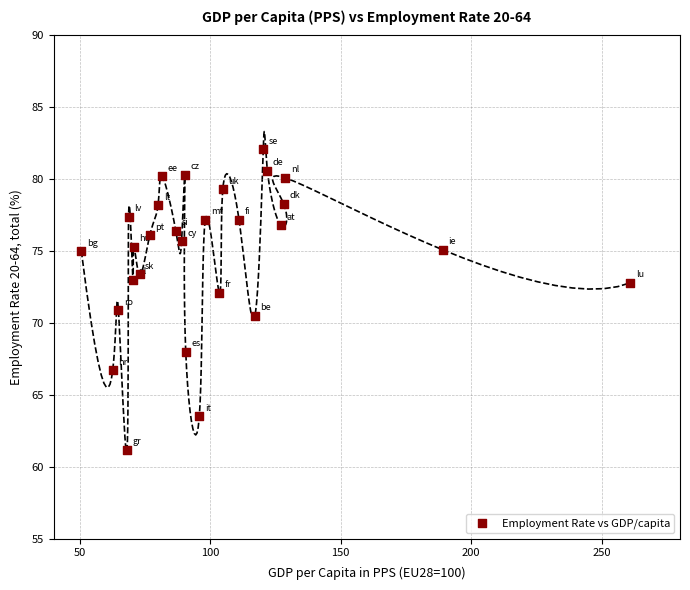

What is the range of Y values (max minus min)?

20.9